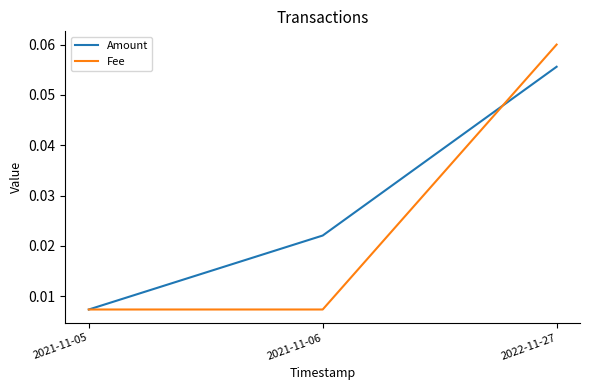

The value of Amount at 2022-11-27 is 0.0. True or false?

False